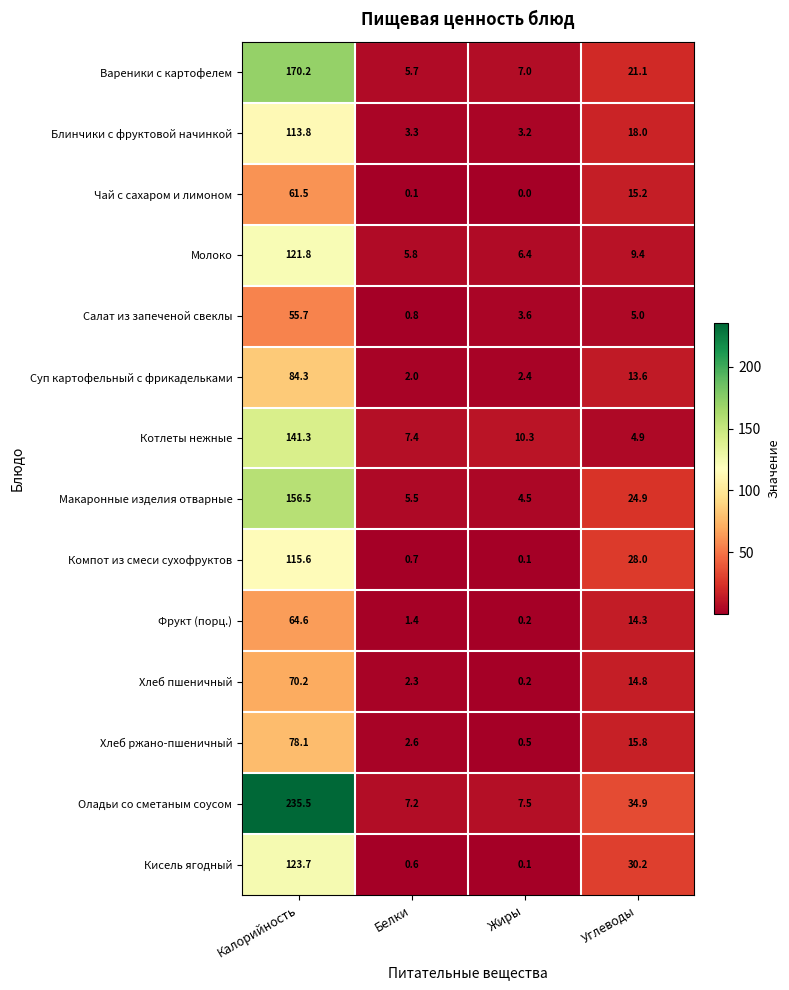

Which series has the largest total across all categories?

Оладьи со сметаным соусом